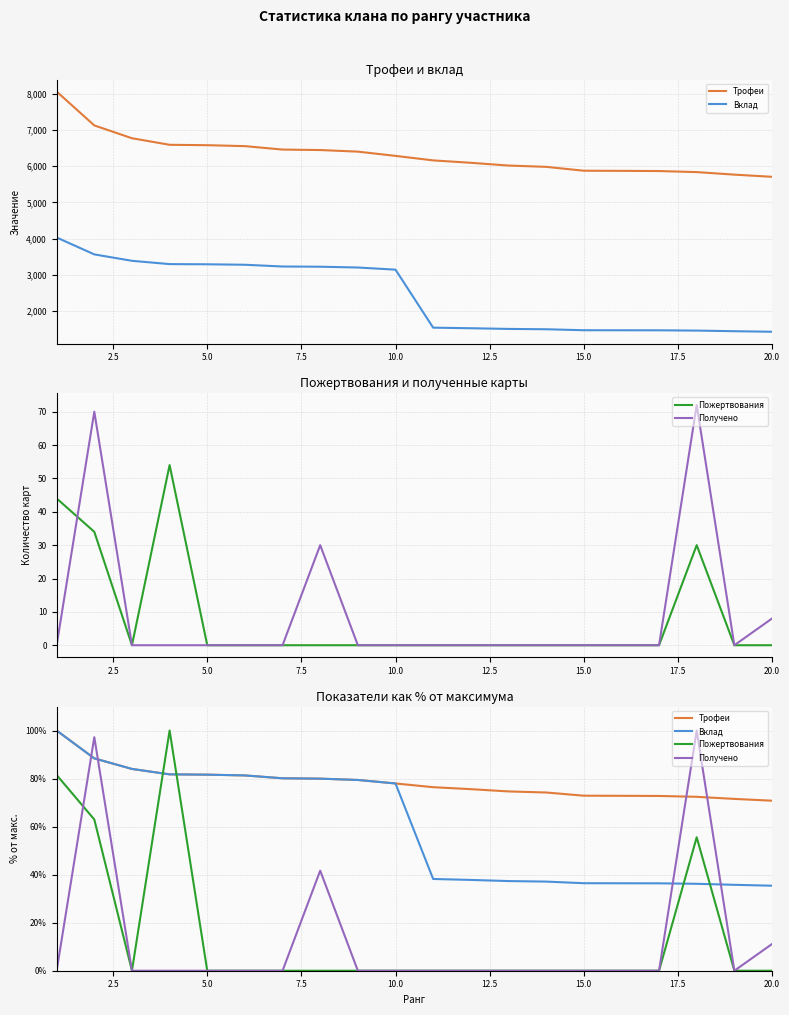

What is the greatest value displayed?

100.0